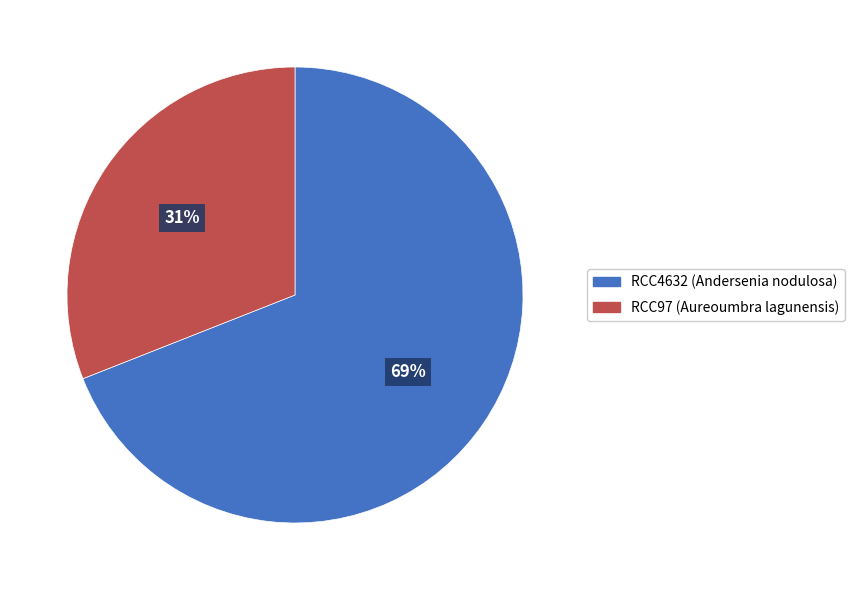

Approximately how many times larger is the value at RCC4632 (Andersenia nodulosa) compared to RCC97 (Aureoumbra lagunensis)?

2.2